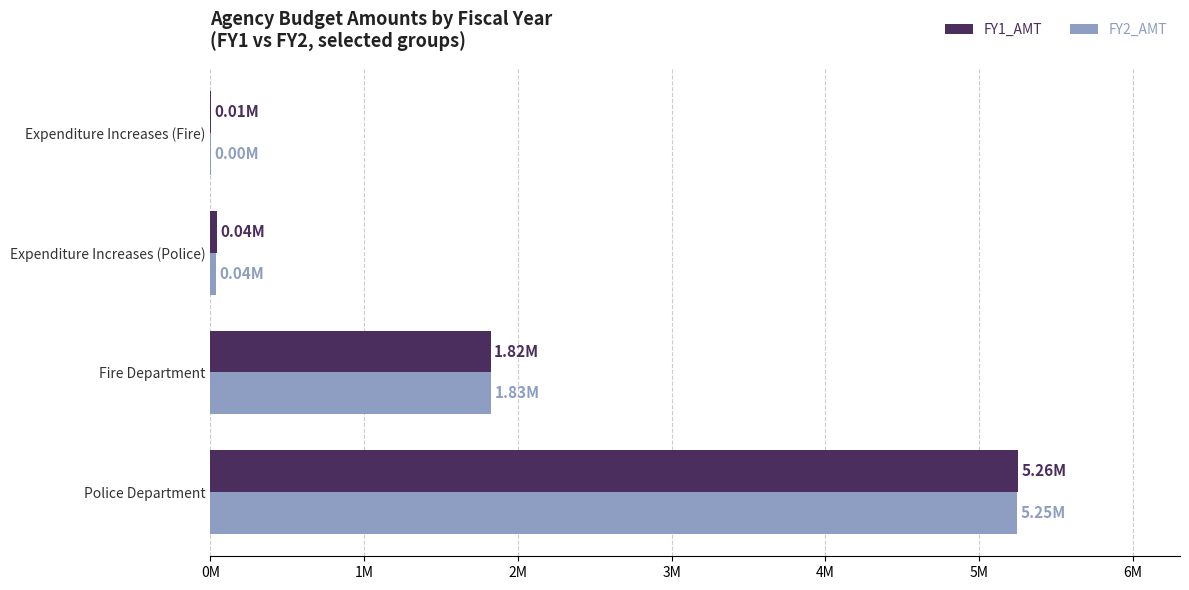

What are all the series names shown in the legend?

FY1_AMT, FY2_AMT